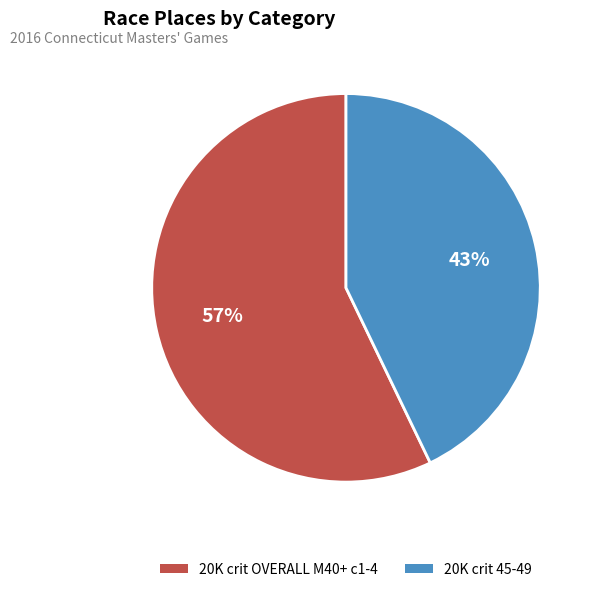

Is there any slice that represents more than half of the pie?

Yes